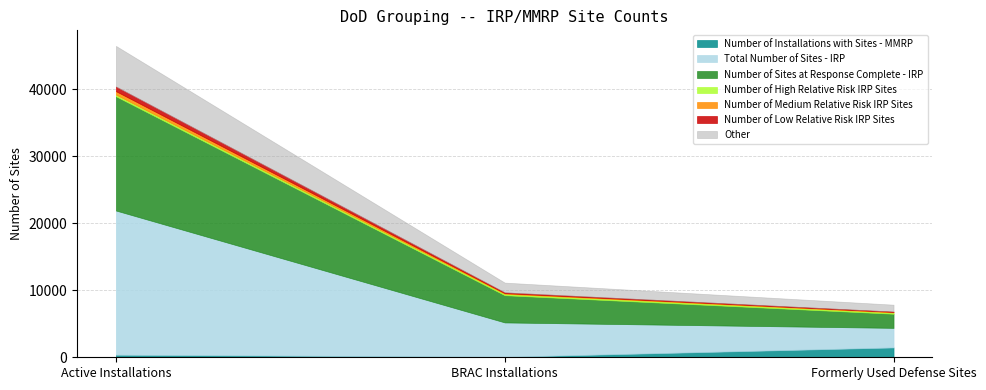

What is the average value of the Total Number of Sites - IRP series?

9859